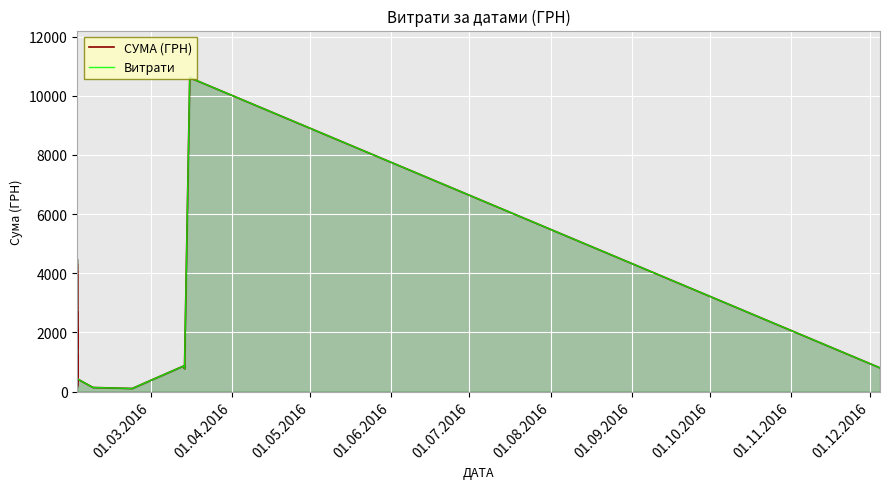

Reading right to left, transcribe all the data shown in this chart.

СУМА (ГРН): 799.3	10614.0	768.3	876.8	102.0	135.7	427.6	1529.3	2152.8	1160.0	145.3	1397.5	1407.7	2711.5	195.3	755.0	398.8	2850.0	4077.0	174.2	215.5	465.9	319.4	644.7	1242.2	945.7	605.5	829.0	765.8	4313.9	1440.0	2613.8	4469.8
Витрати: 799.3	10614.0	768.3	876.8	102.0	135.7	427.6	1529.3	2152.8	1160.0	145.3	1397.5	1407.7	2711.5	195.3	755.0	398.8	2850.0	4077.0	174.2	215.5	465.9	319.4	644.7	1242.2	945.7	605.5	829.0	765.8	4313.9	1440.0	2613.8	4469.8